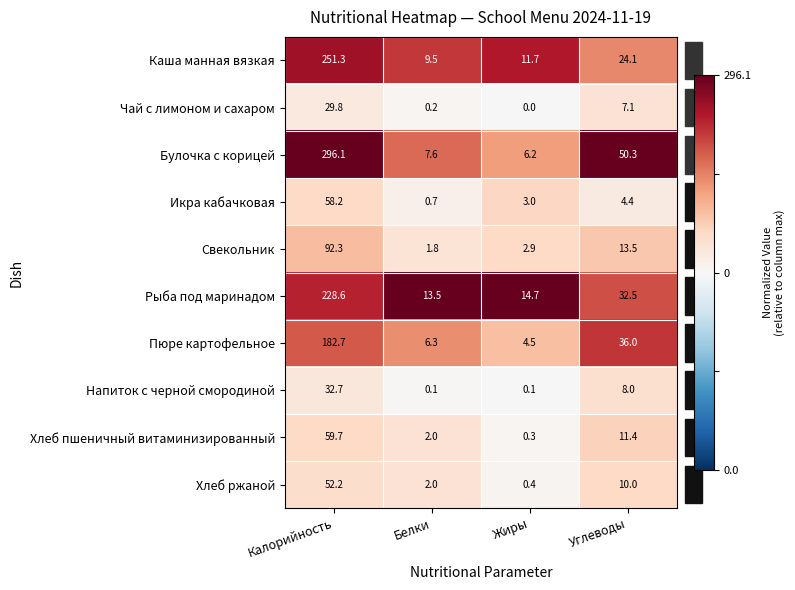

The value of Свекольник at Белки is 1.8. True or false?

True